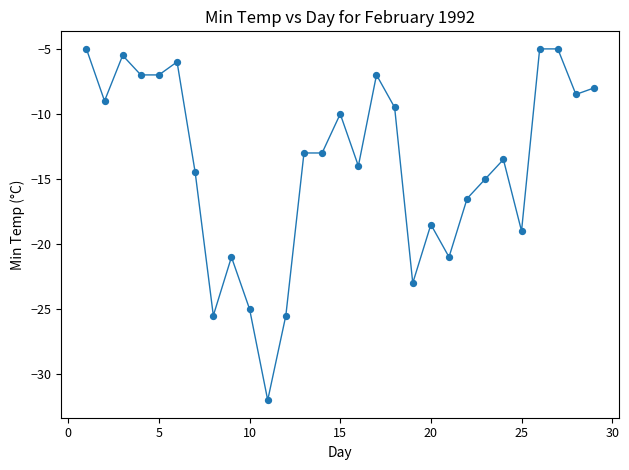

What is the range of Y values (max minus min)?

27.0